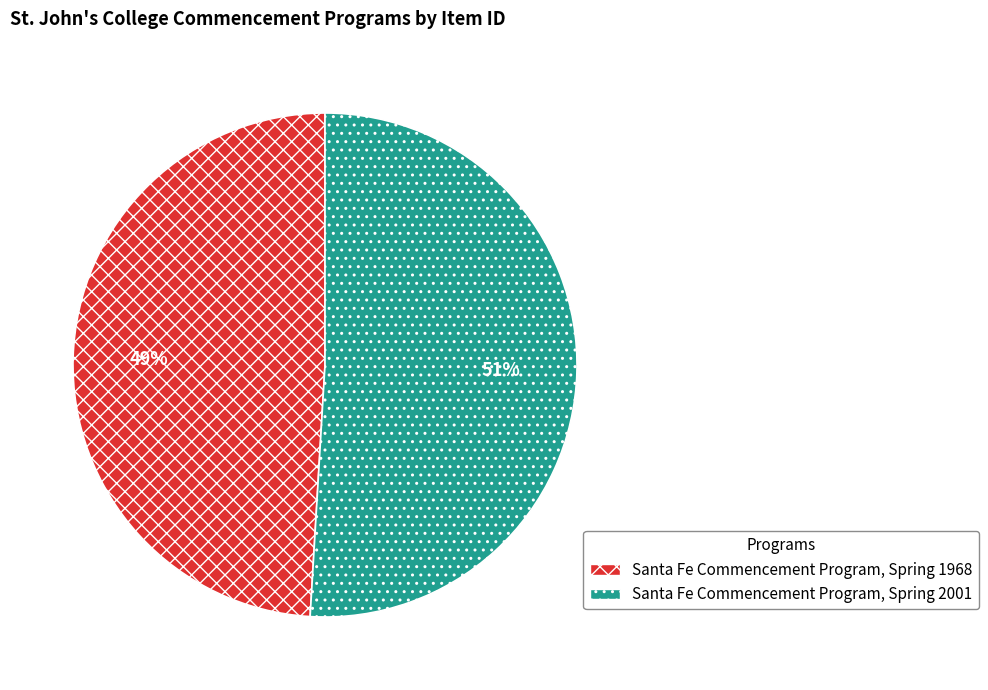

Which slice is the largest?

Santa Fe Commencement Program, Spring 2001